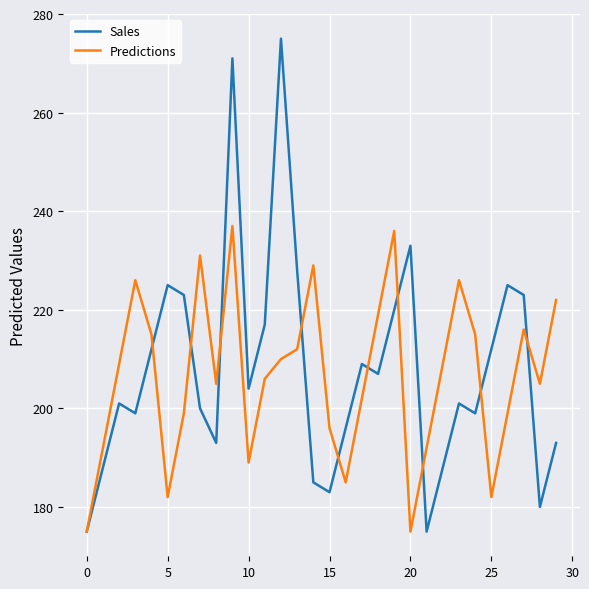

Which series has the widest spread of values?

Sales